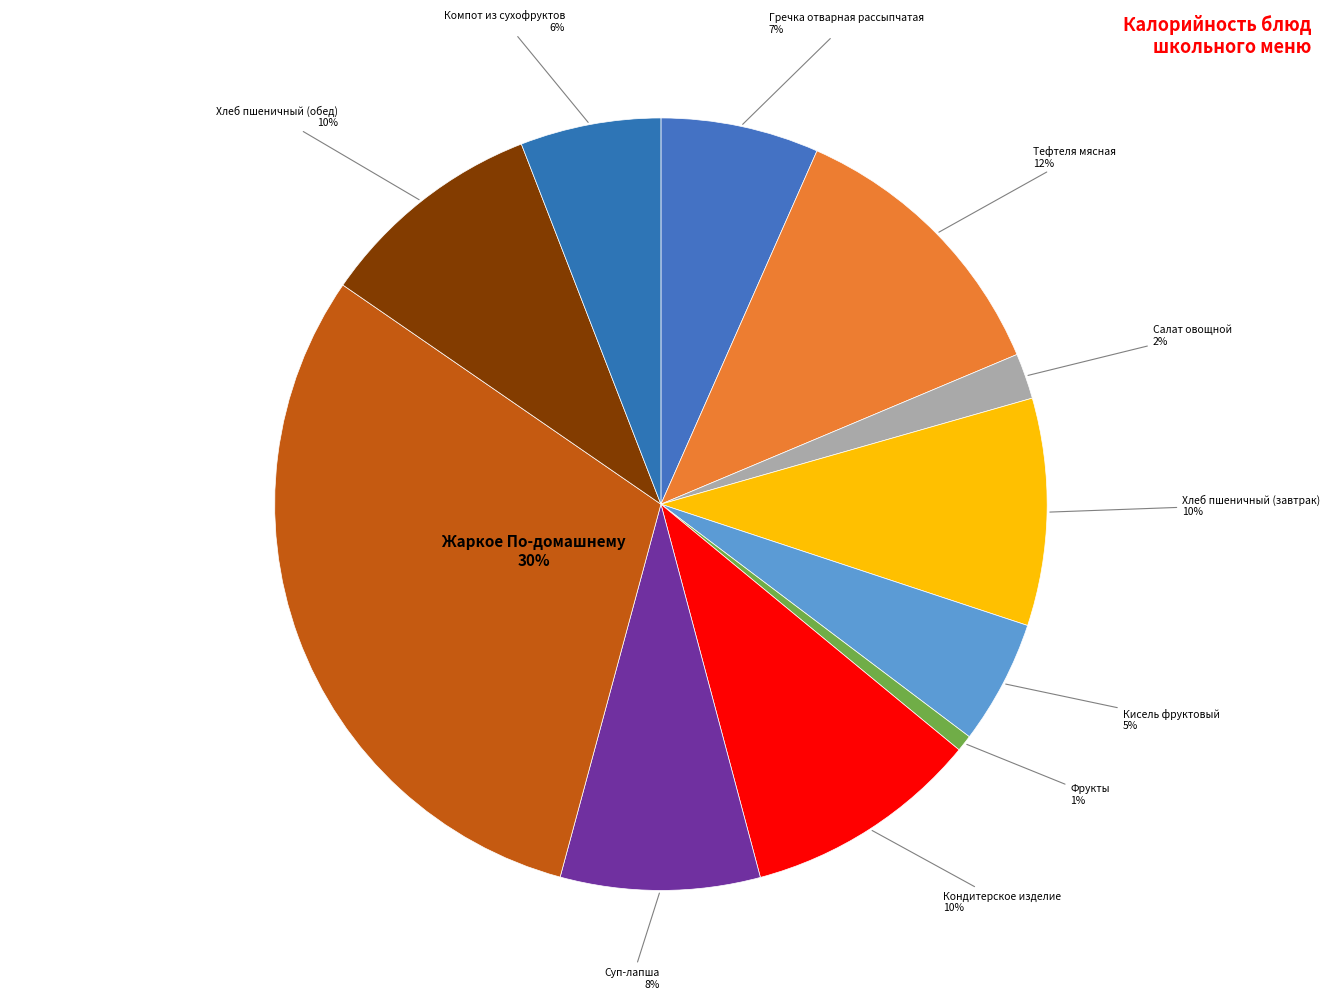

How many segments does this pie chart have?

11